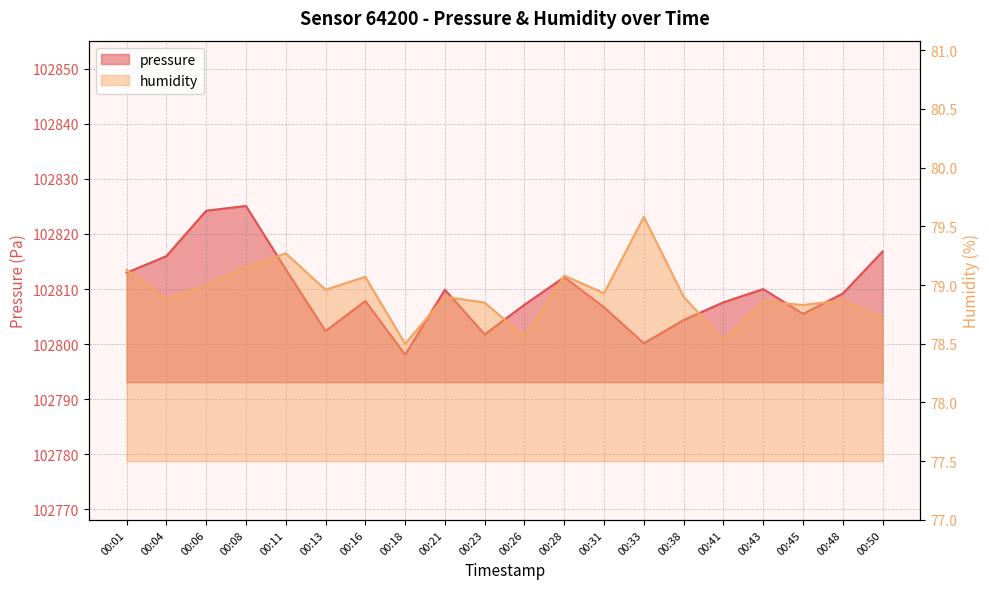

How many interior local peaks does the pressure series have?

5